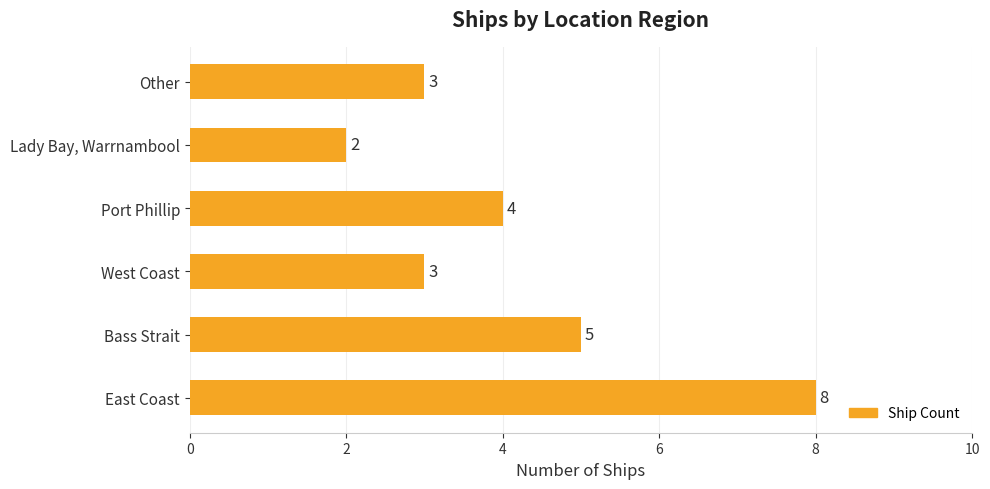

What is the change in value from East Coast to Bass Strait?

-3